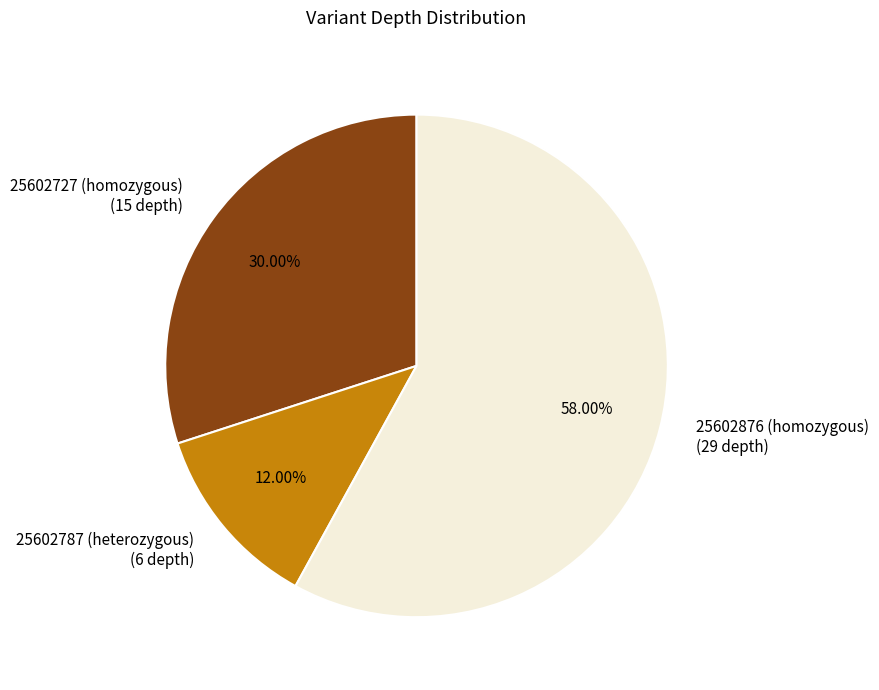

How much of the chart is everything except 25602876 (homozygous)?

42.0%